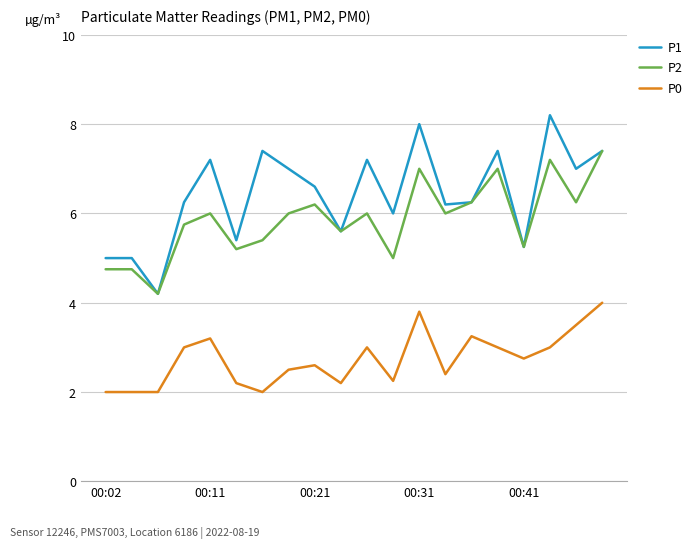

Which series has the largest total across all categories?

P1